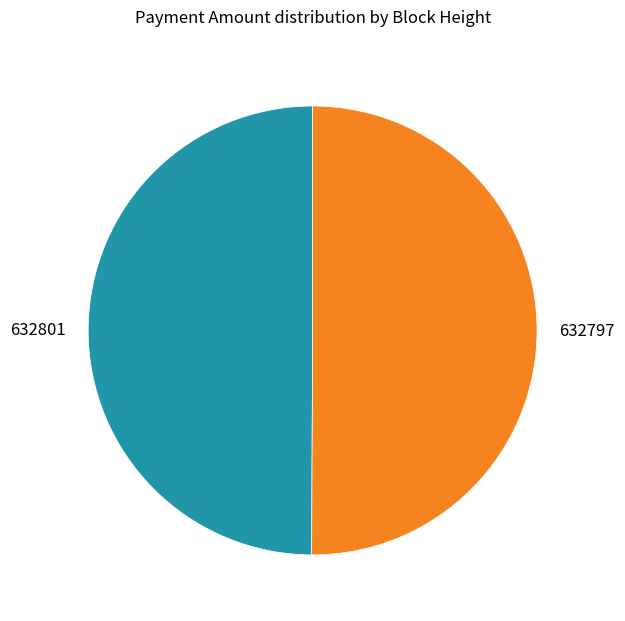

What is the ratio of the value at 632801 to the value at 632797?

1.0